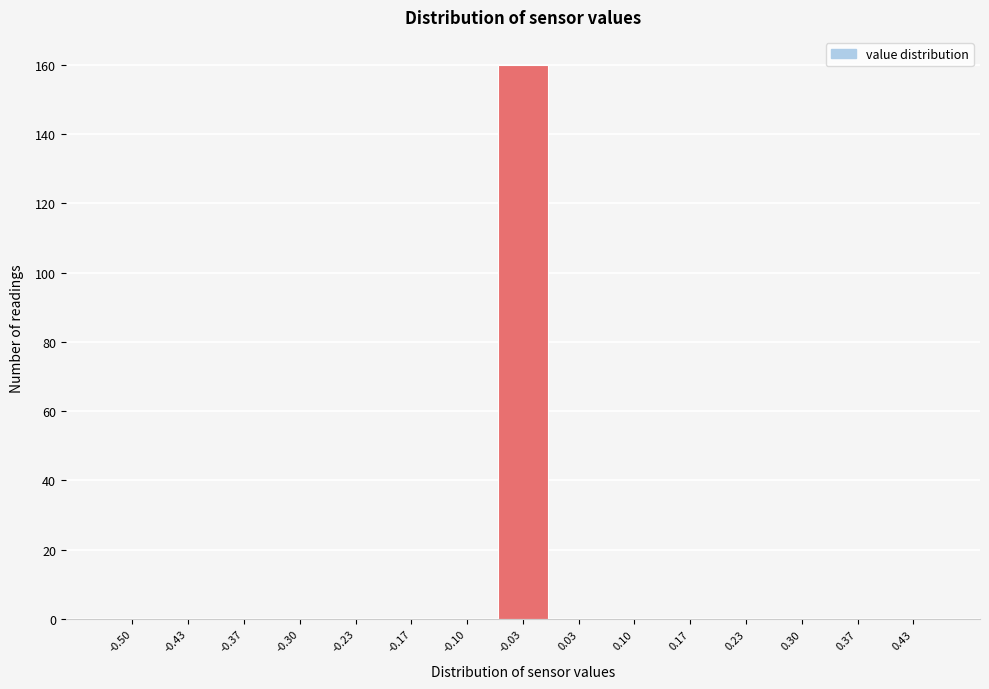

Reading left to right, extract all data points from this chart.

-0.50=0	-0.43=0	-0.37=0	-0.30=0	-0.23=0	-0.17=0	-0.10=0	-0.03=160	0.03=0	0.10=0	0.17=0	0.23=0	0.30=0	0.37=0	0.43=0